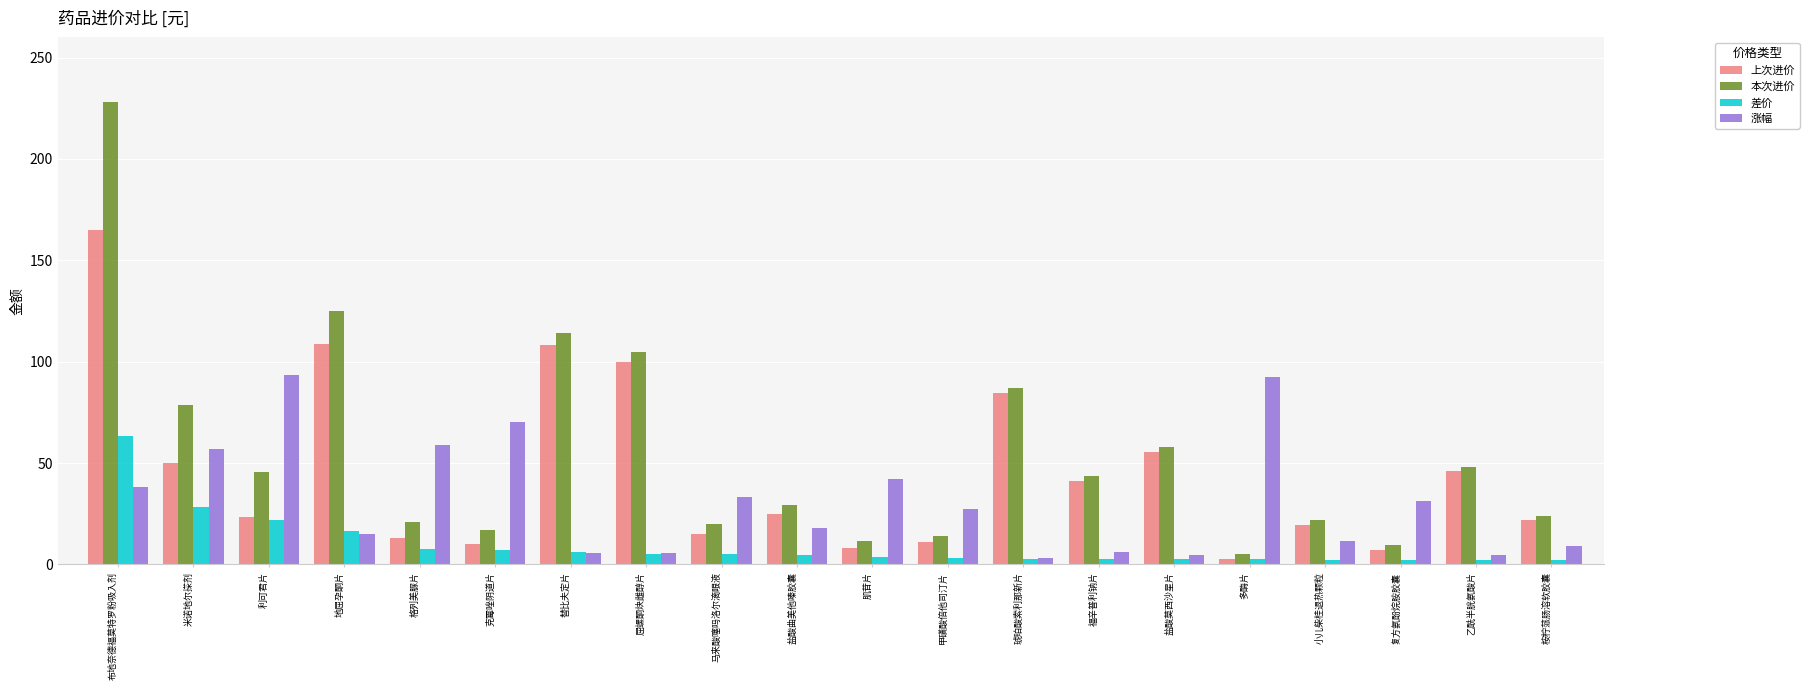

What is the difference between the second highest and minimum values in the 本次进价 series?

120.0